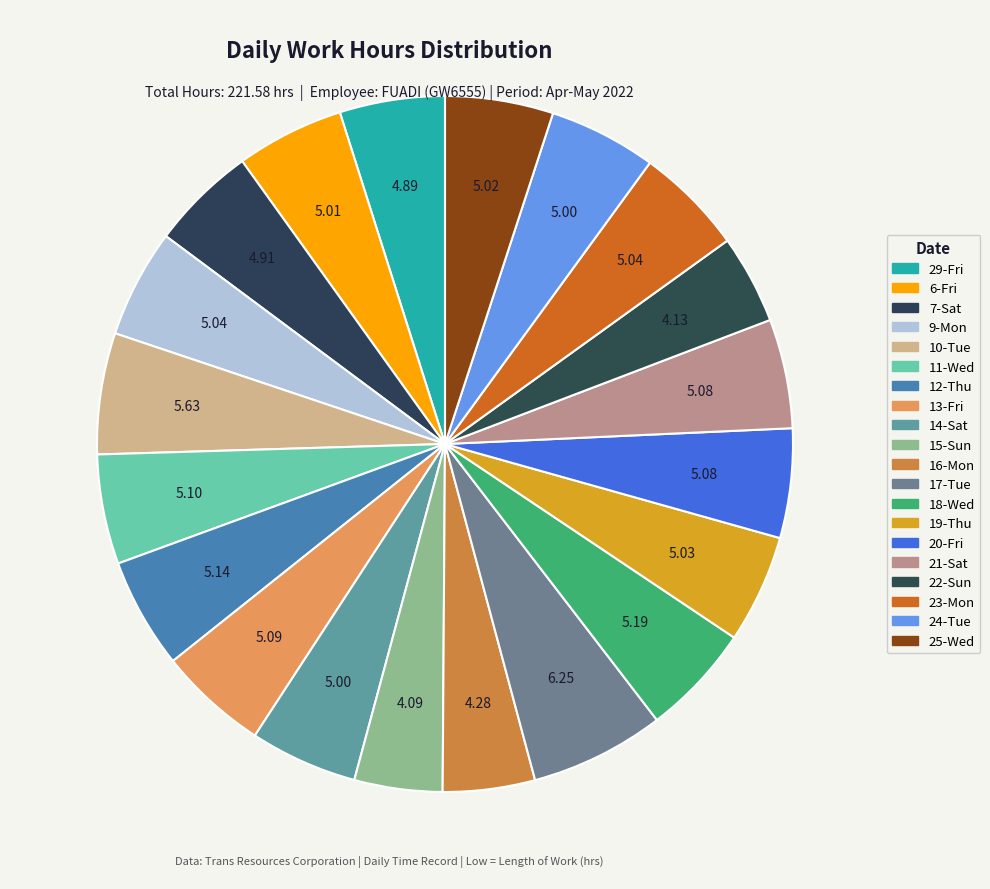

Count the number of slices in the pie.

20